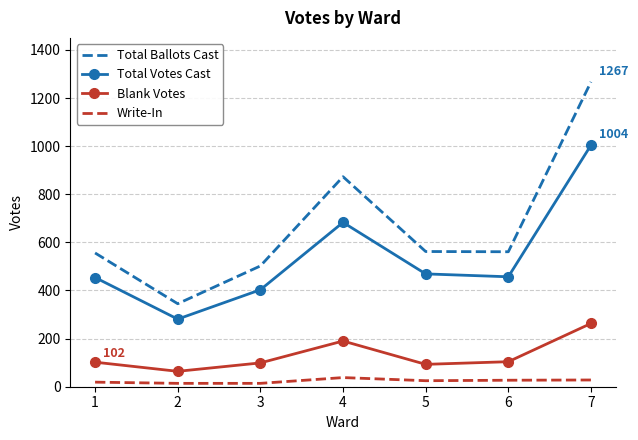

What are all the series names shown in the legend?

Total Ballots Cast, Total Votes Cast, Blank Votes, Write-In